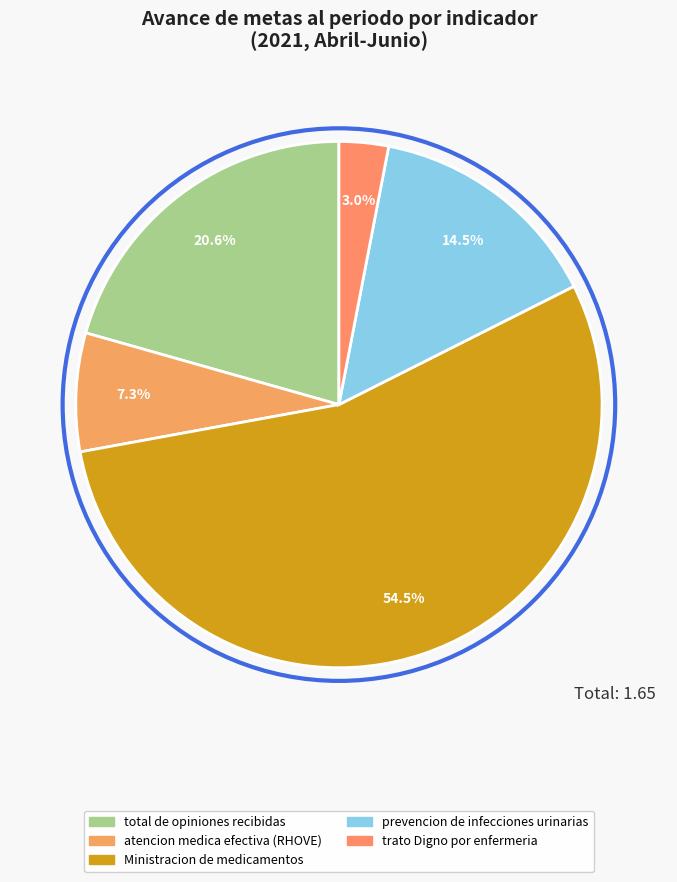

To the nearest percent, what is the average slice percentage?

20%